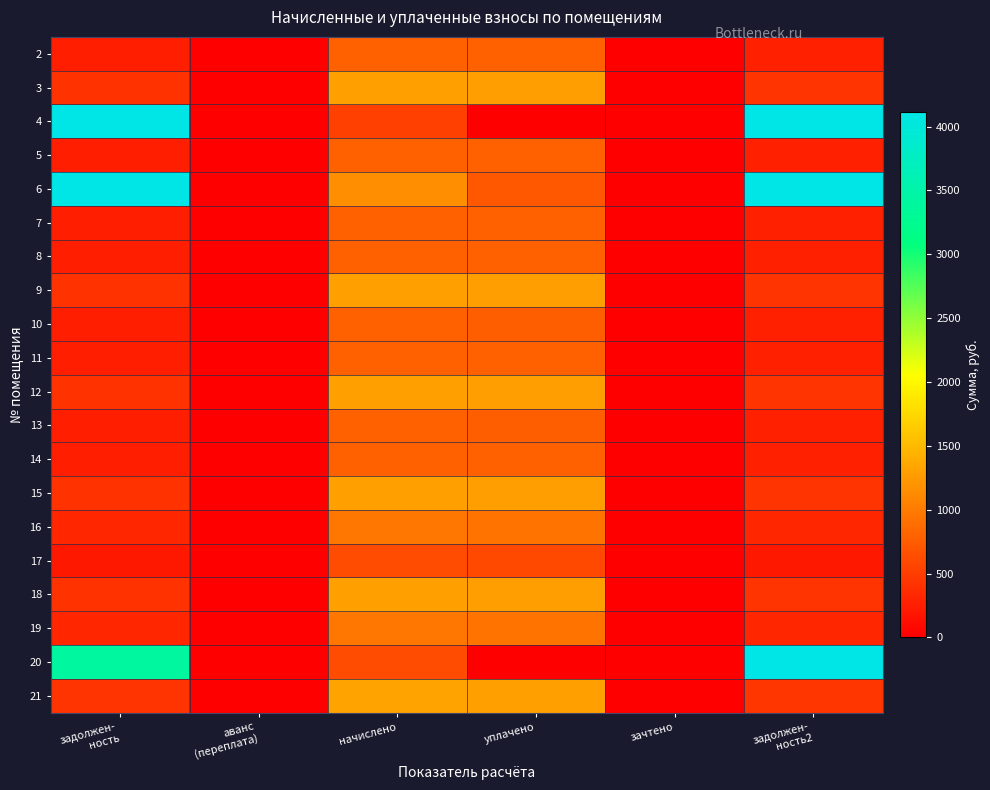

How many series are shown in this chart?

20